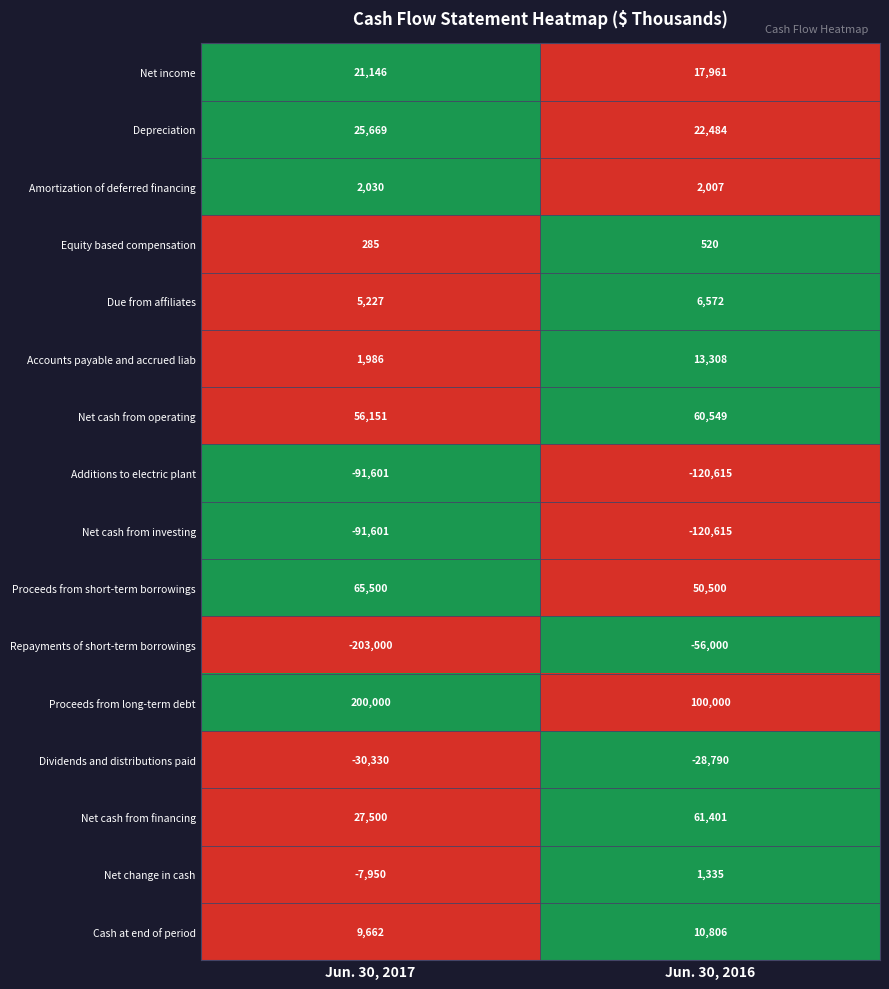

What is the difference between the Net cash from investing values at Jun. 30, 2017 and Jun. 30, 2016?

29014